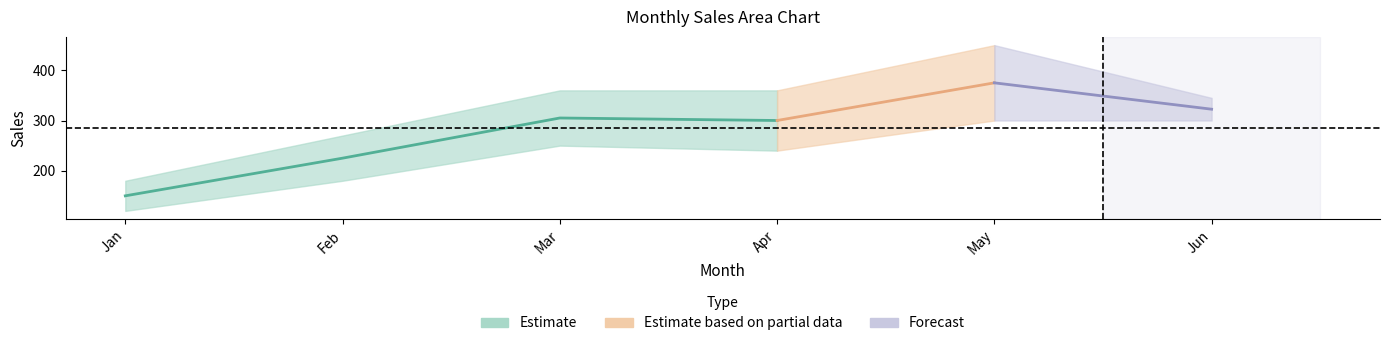

What is the difference between the Sales - A values at Jan and Apr?

120